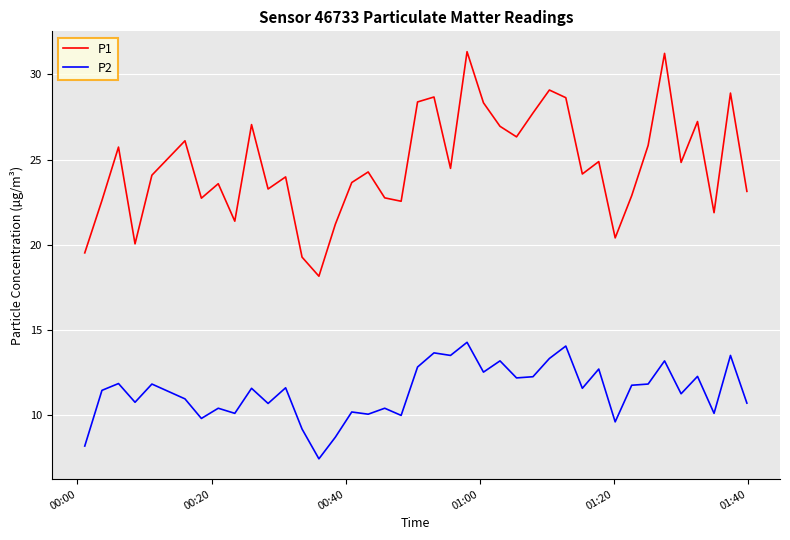

Rank the series by their average value, from lowest to highest.

P2, P1